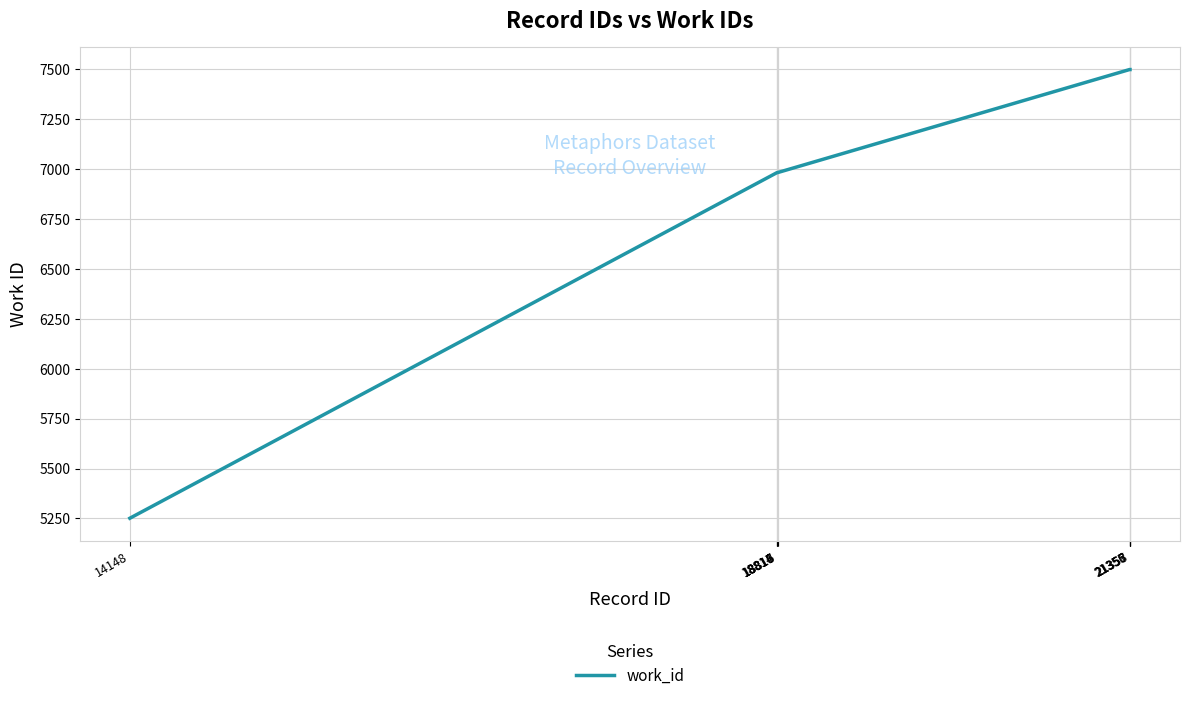

What is the maximum value shown in the chart?

7498